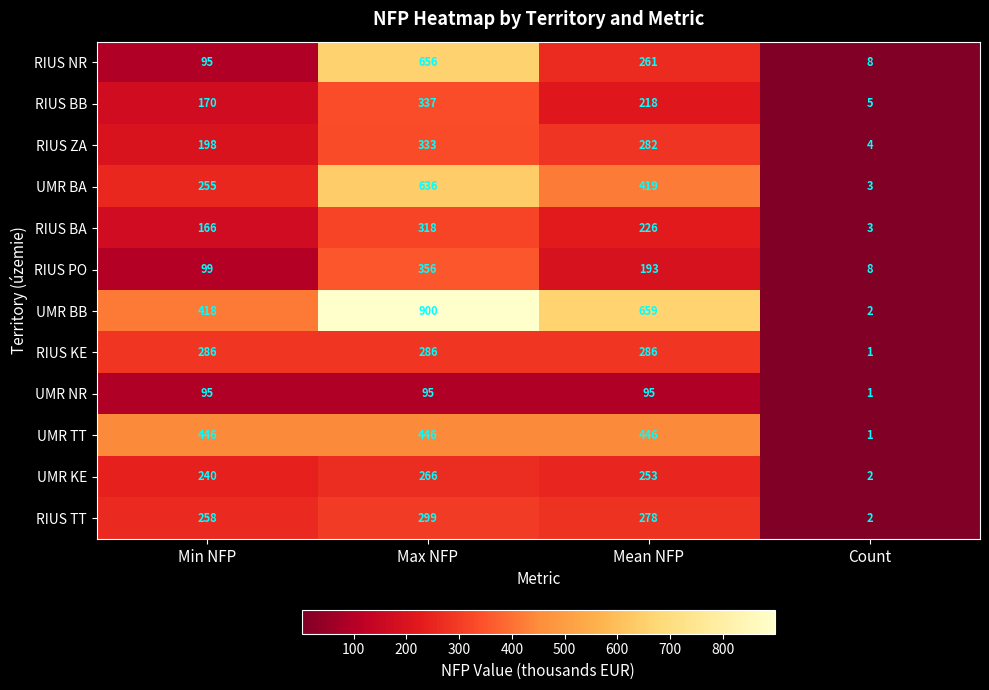

At Max NFP, list the series in order from smallest to largest.

UMR NR, UMR KE, RIUS KE, RIUS TT, RIUS BA, RIUS ZA, RIUS BB, RIUS PO, UMR TT, UMR BA, RIUS NR, UMR BB